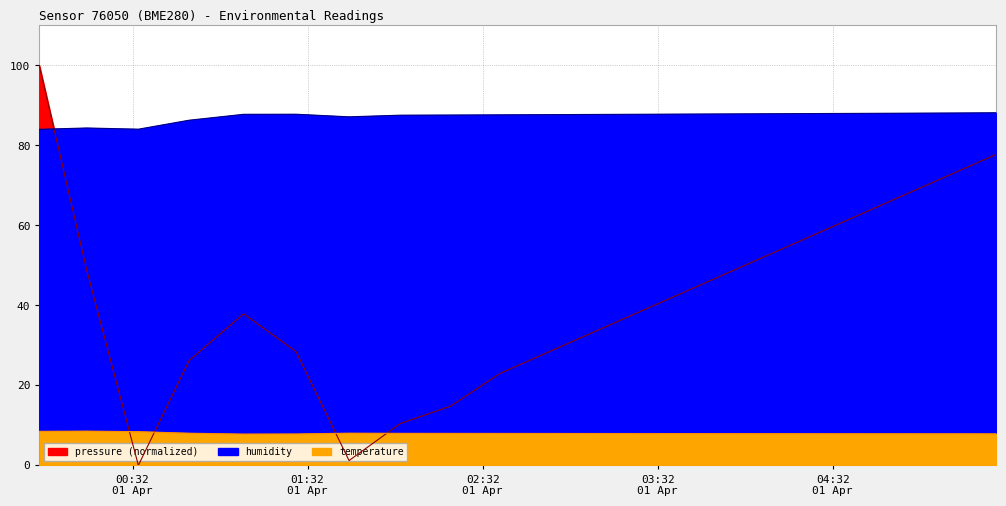

What are all the series names shown in the legend?

pressure, humidity, temperature